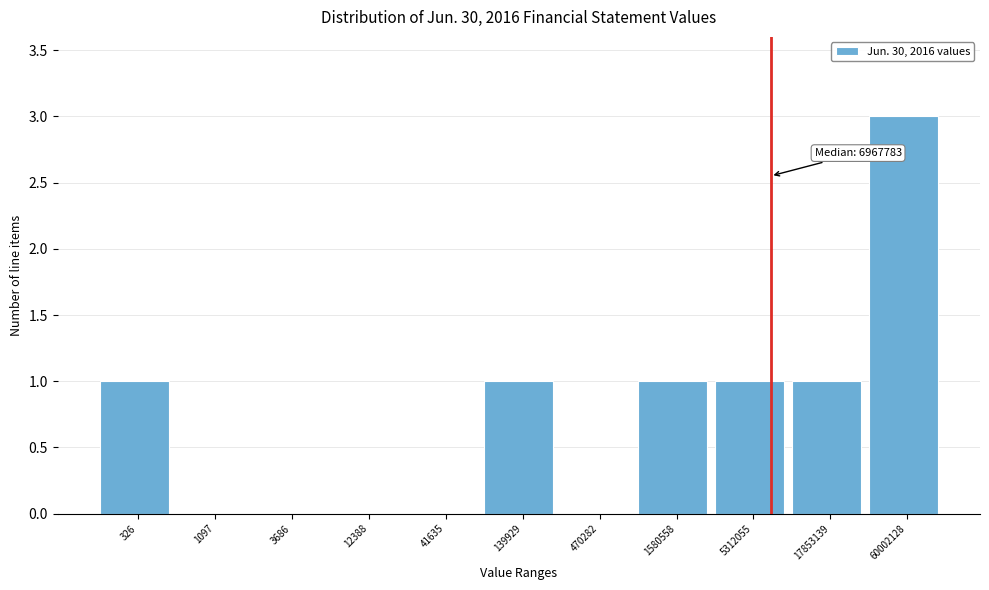

Reading left to right, what are all the values shown in this chart?

326=1	1097=0	3686=0	12388=0	41635=0	139929=1	470282=0	1580558=1	5312055=1	17853139=1	60002128=3